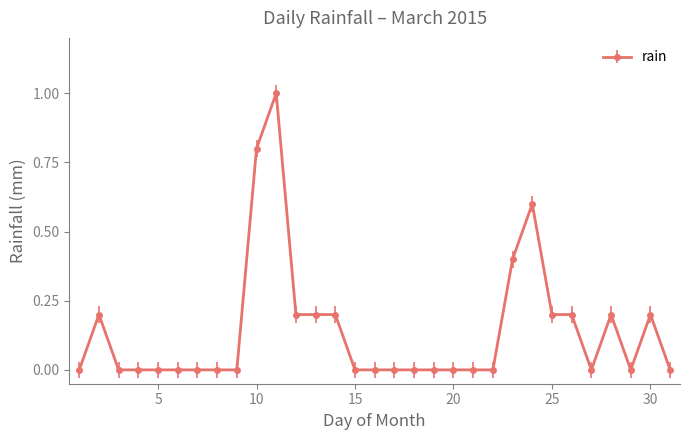

Count the number of categories in the chart.

31